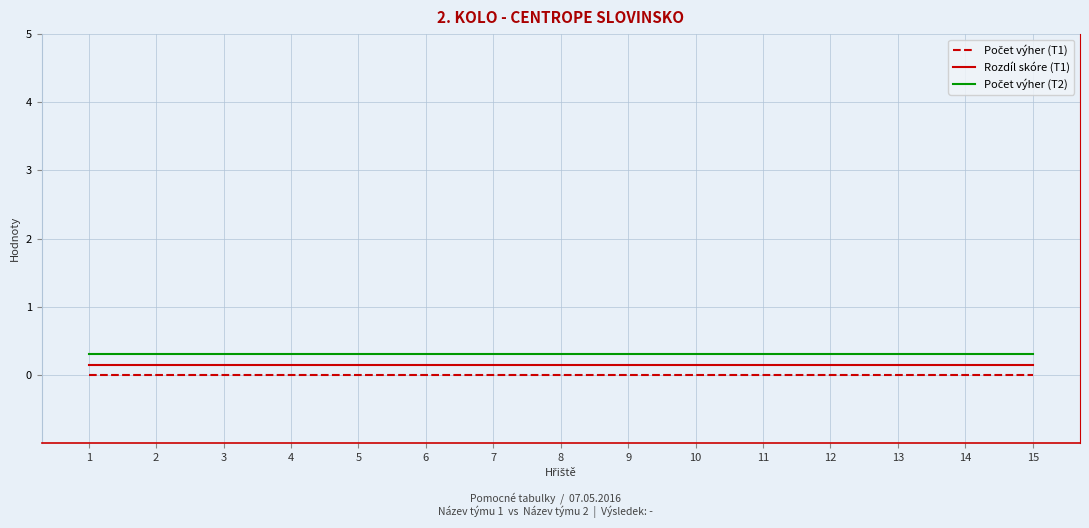

How many lines are shown in the chart?

3